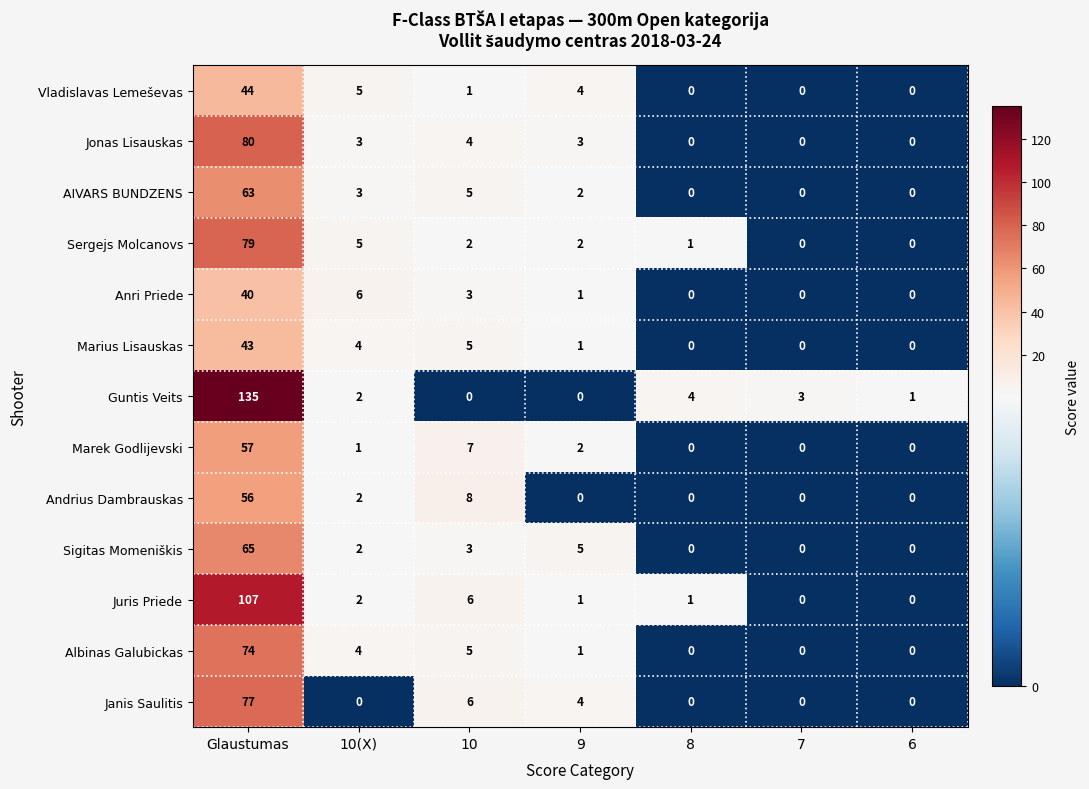

Which category has the highest value across all series?

Glaustumas